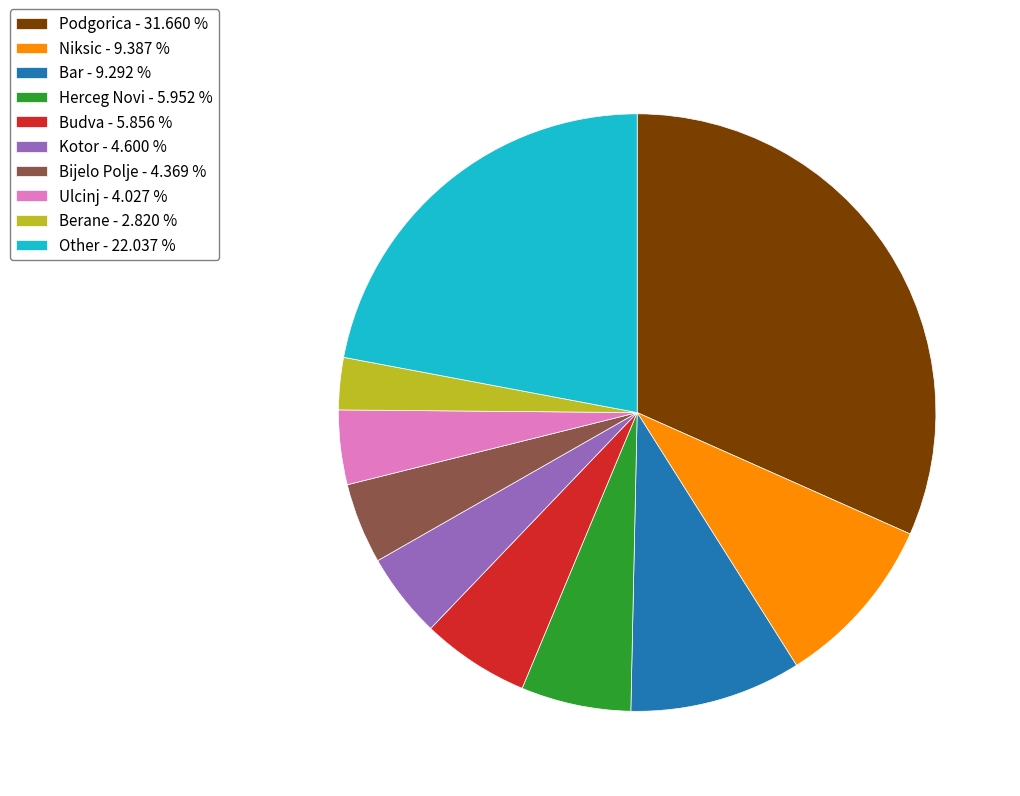

Combined, do Other - 22.037 % and Bijelo Polje - 4.369 % account for over 50%?

No